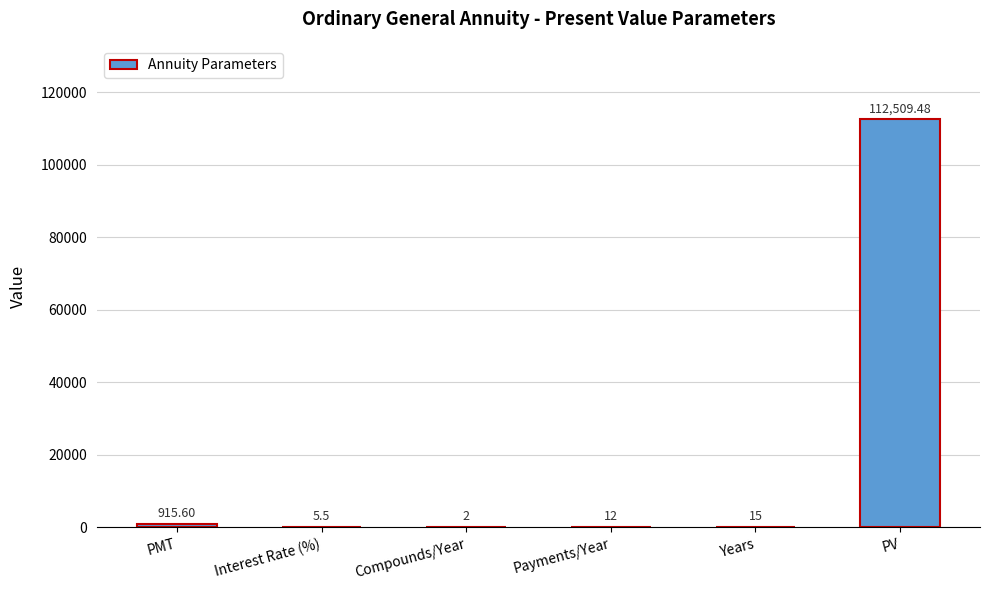

Which label corresponds to the largest value in the chart?

PV